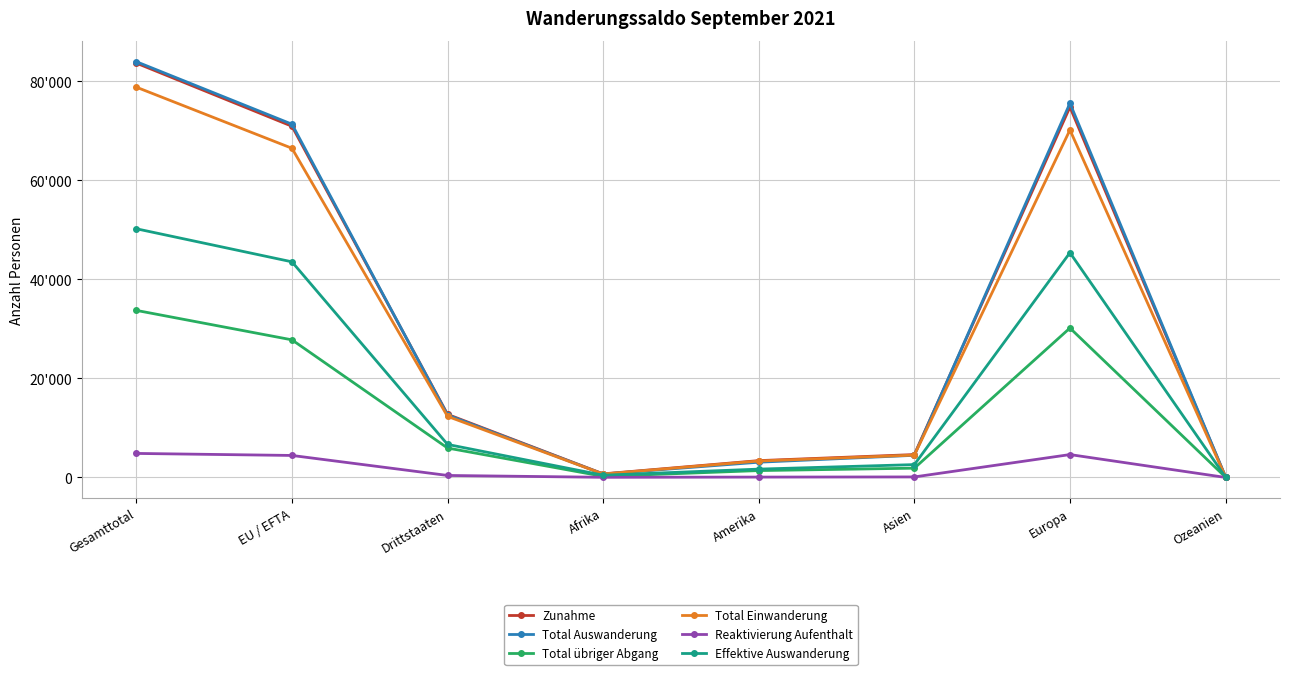

List the series in order of their peak value, lowest first.

Reaktivierung Aufenthalt, Total übriger Abgang, Effektive Auswanderung, Total Einwanderung, Zunahme, Total Auswanderung